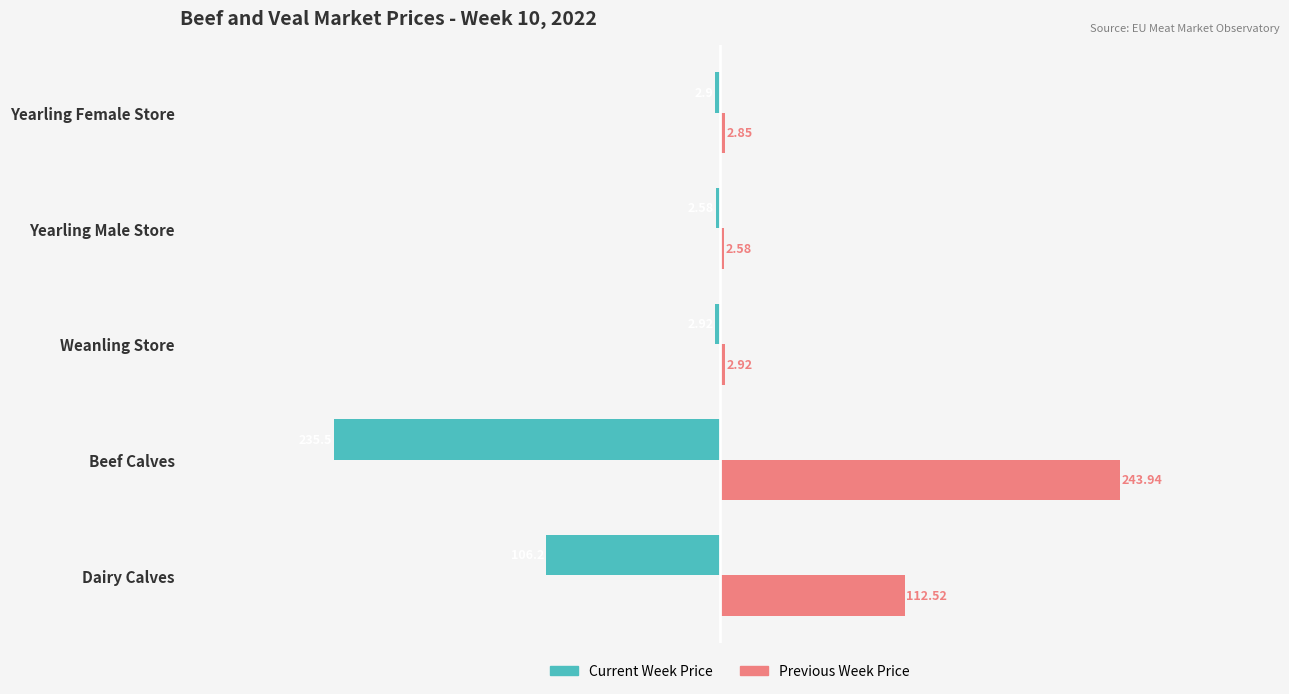

At which category does the chart reach its minimum across all series?

Beef Calves